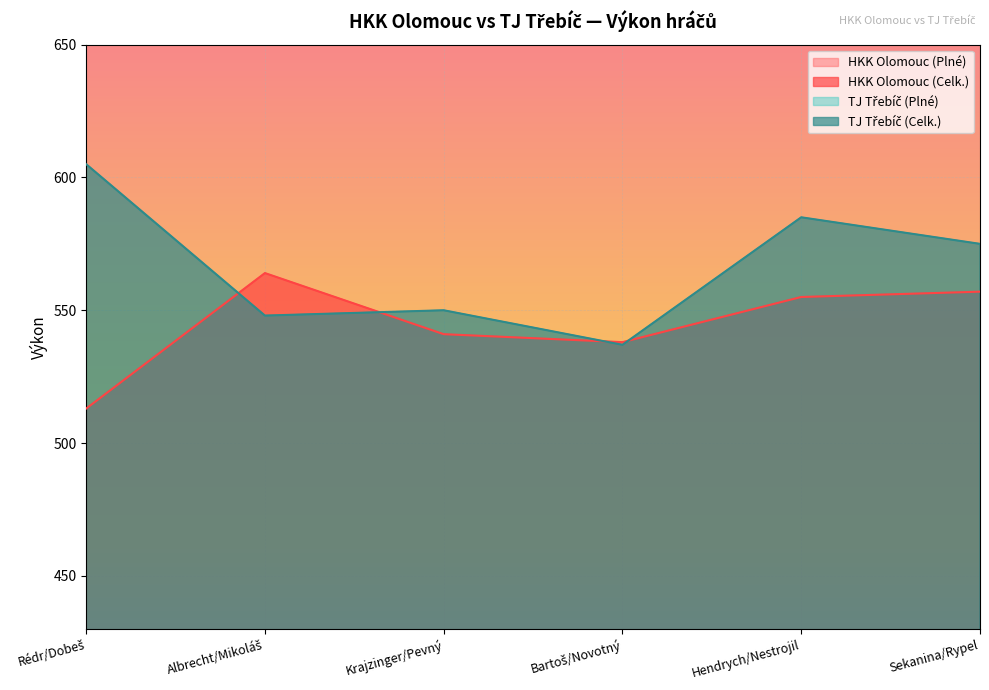

What position from the right is Hendrych/Nestrojil?

2